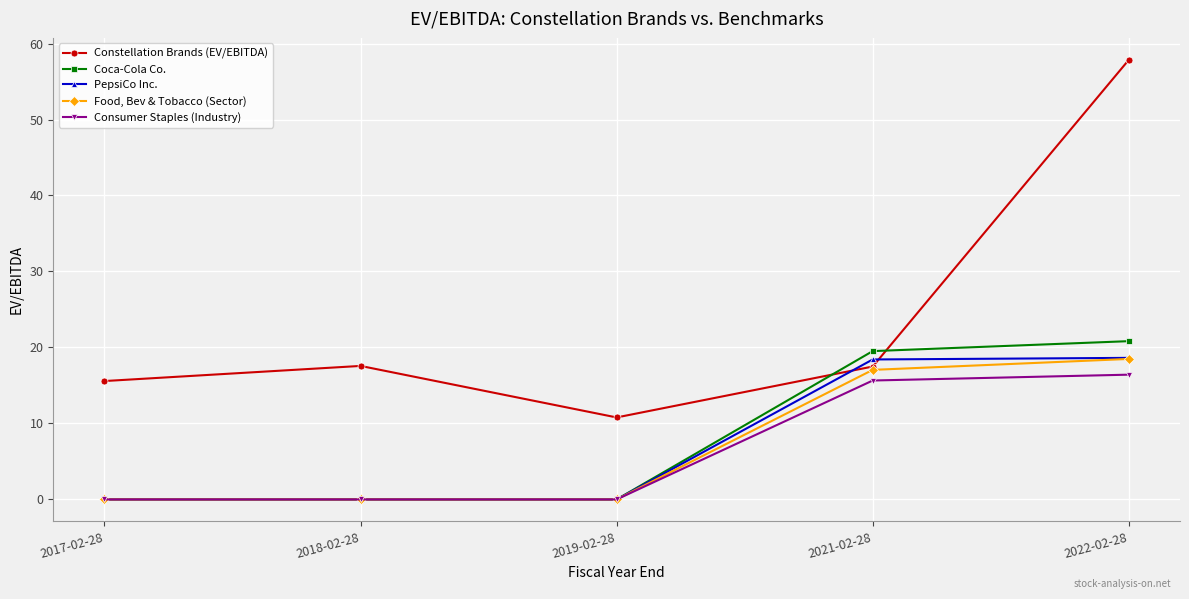

Does the chart display data point markers on the line(s)?

Yes